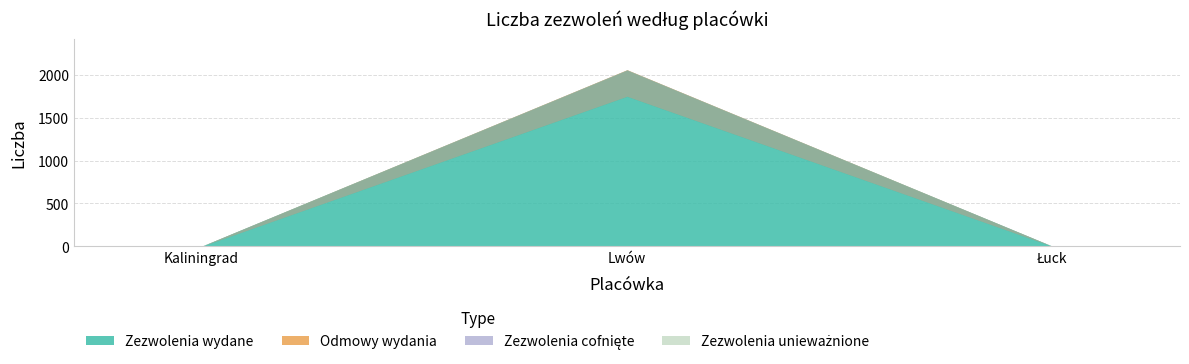

Does the chart have visible grid lines?

Yes